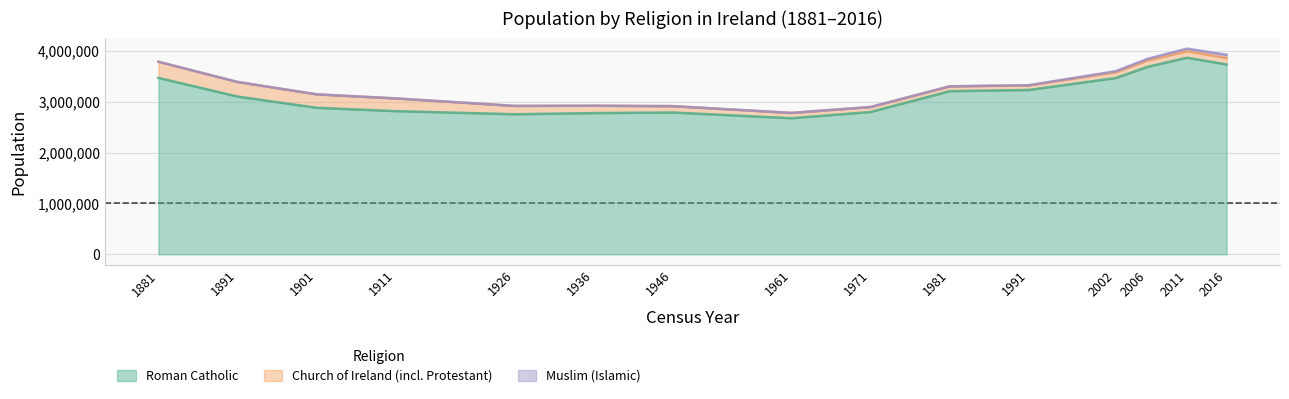

How many interior local valleys does the Roman Catholic series have?

2